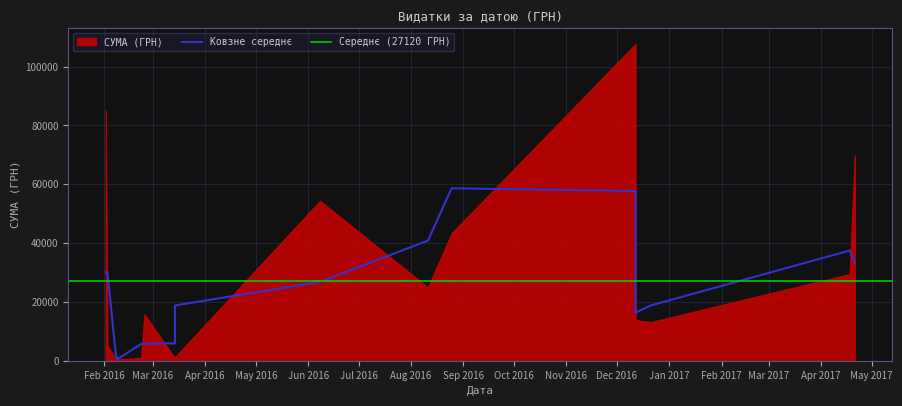

What is the minimum value shown in the chart?

271.4